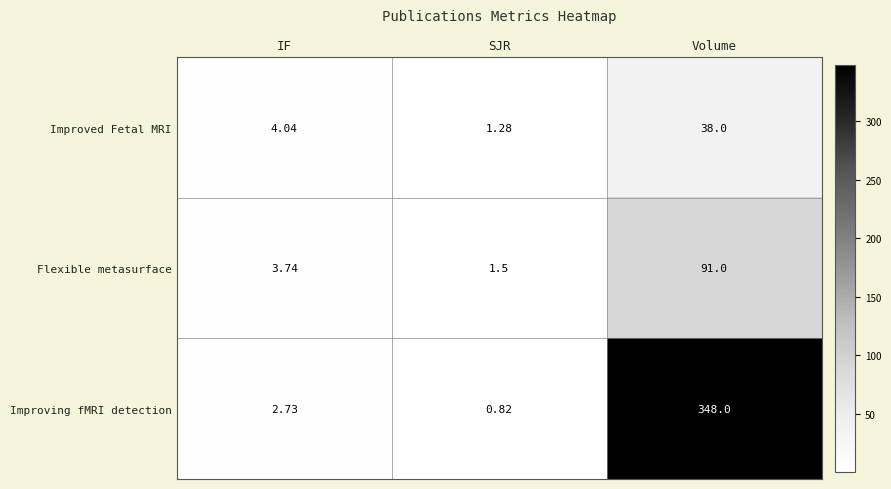

Count the number of data series in this chart.

3